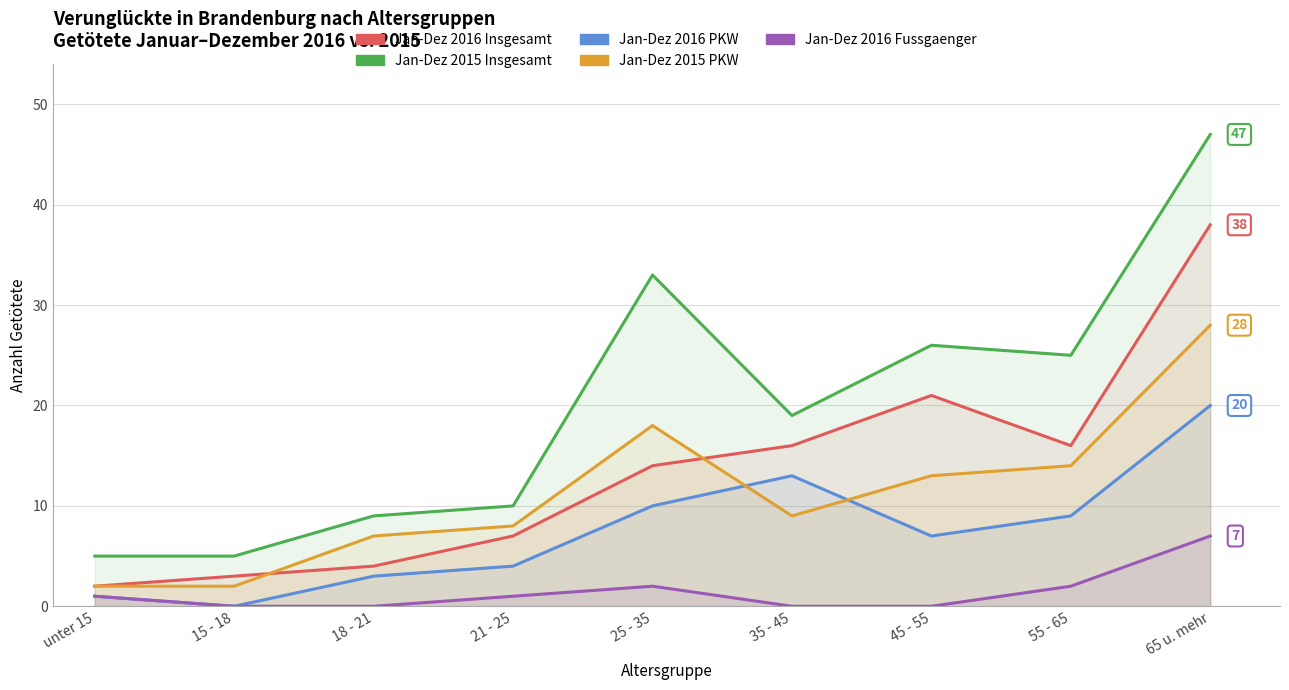

How many times do Jan-Dez 2016 PKW and Jan-Dez 2015 PKW cross each other?

2